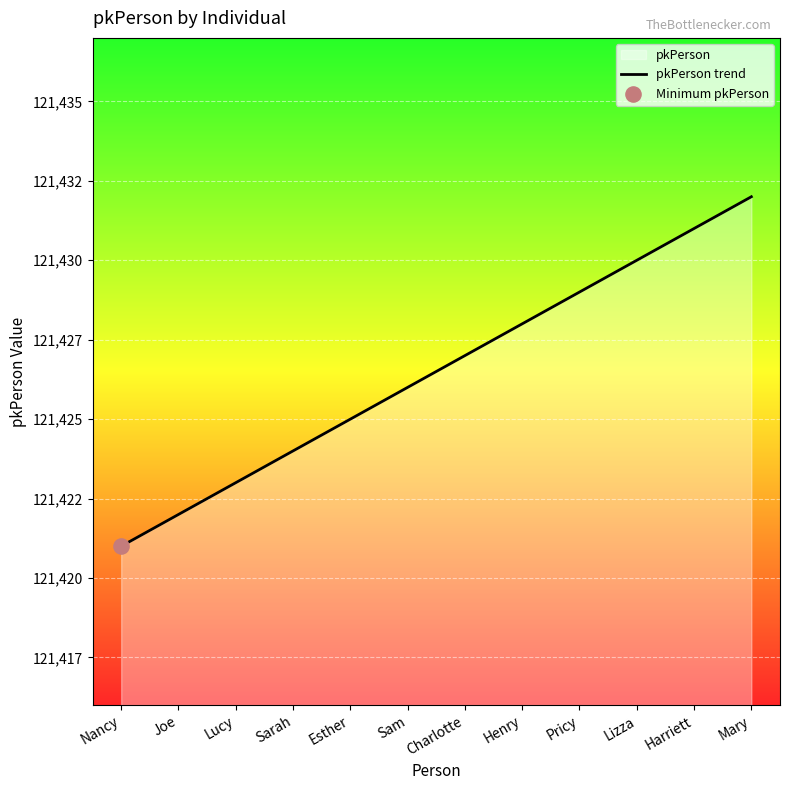

What is the change in value from Lizza to Mary?

+2